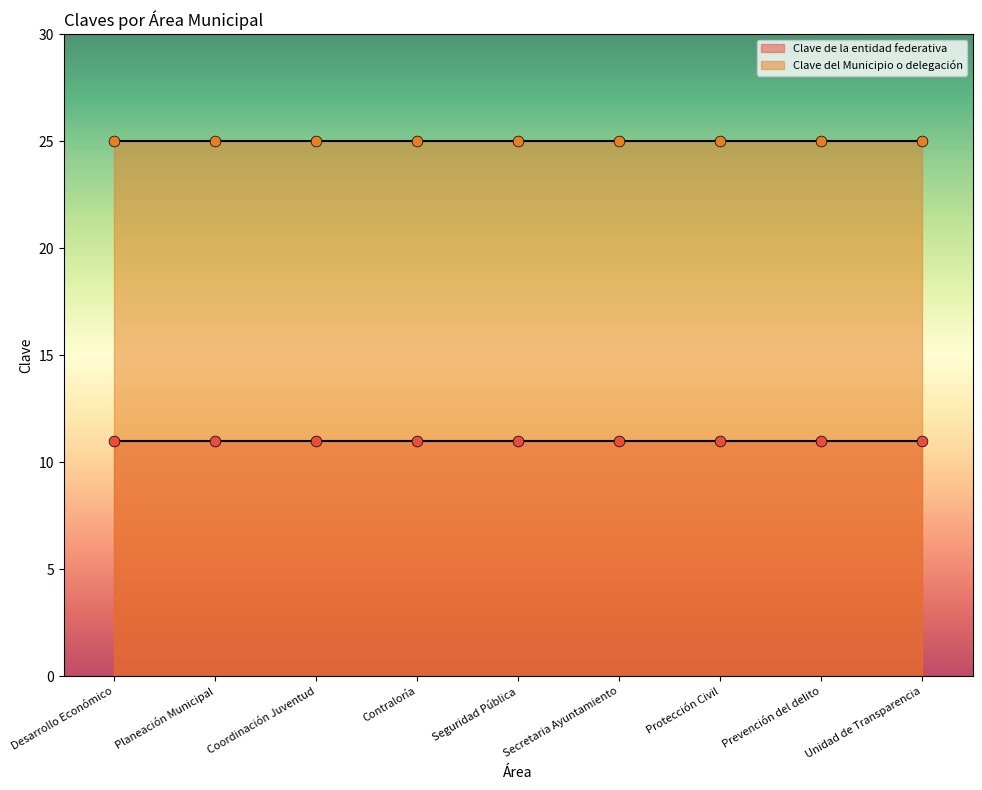

Which series reaches the minimum Y coordinate?

Clave de la entidad federativa